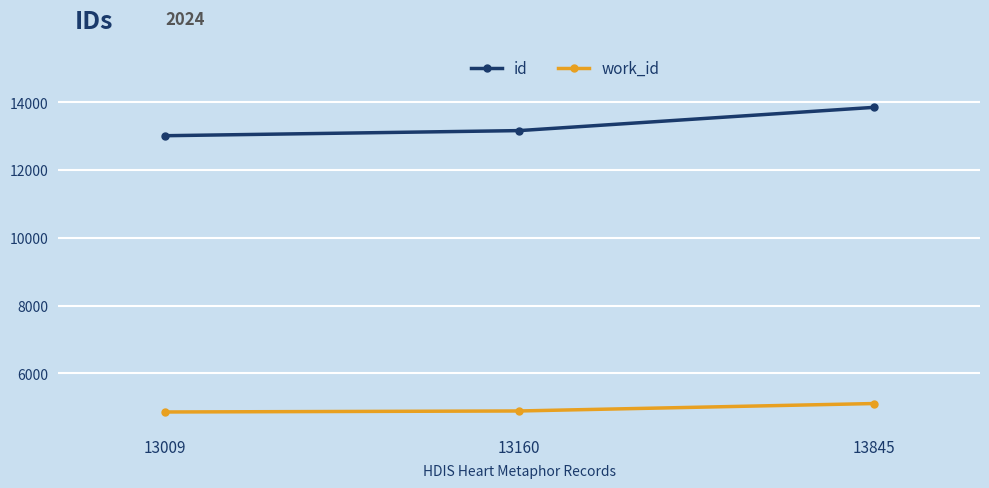

Count the number of categories in the chart.

3